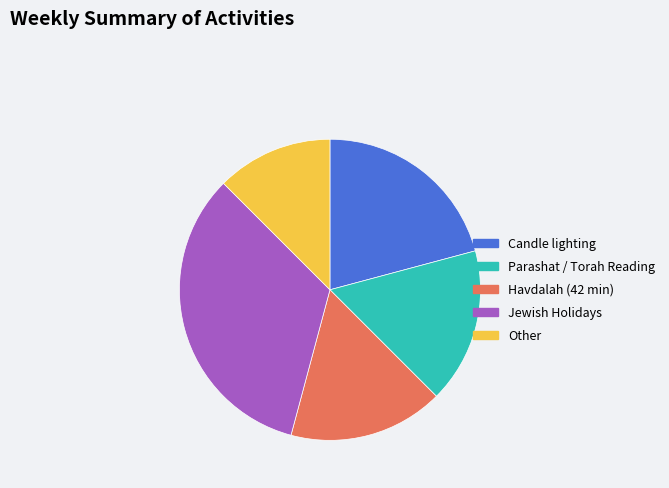

Which category has the biggest portion of the pie?

Jewish Holidays